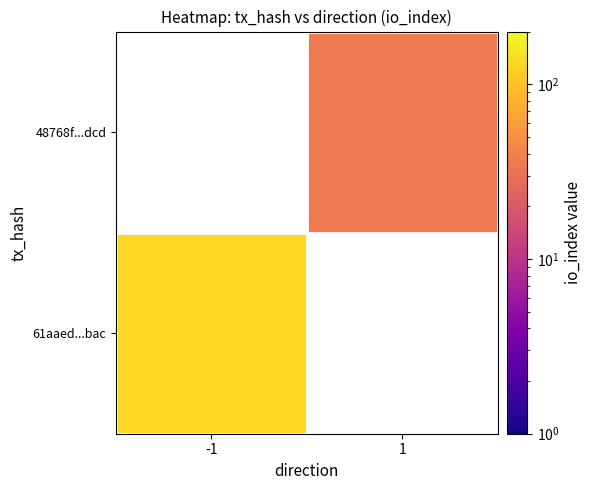

Between 1 and -1, which is larger?

-1